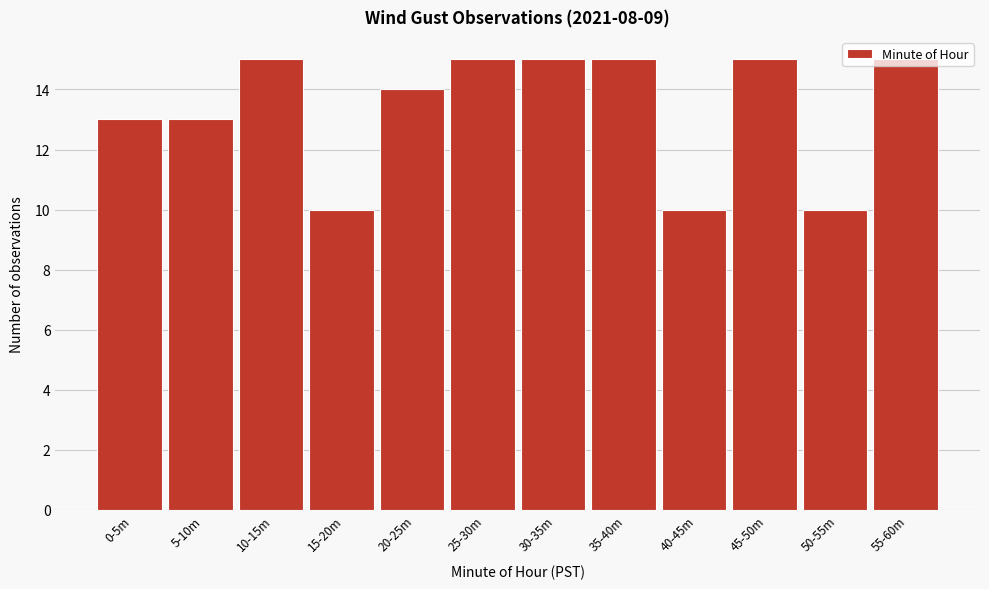

The chart shows a value of 15 at 55-60m. True or false?

True